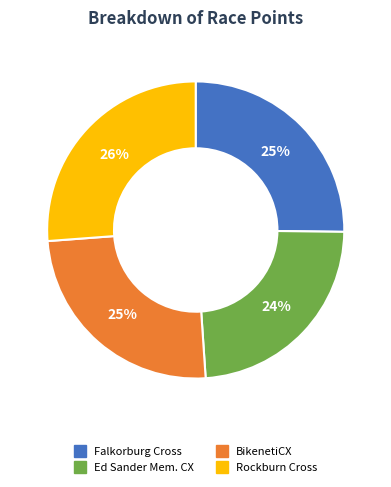

Which category has the biggest portion of the pie?

Rockburn Cross